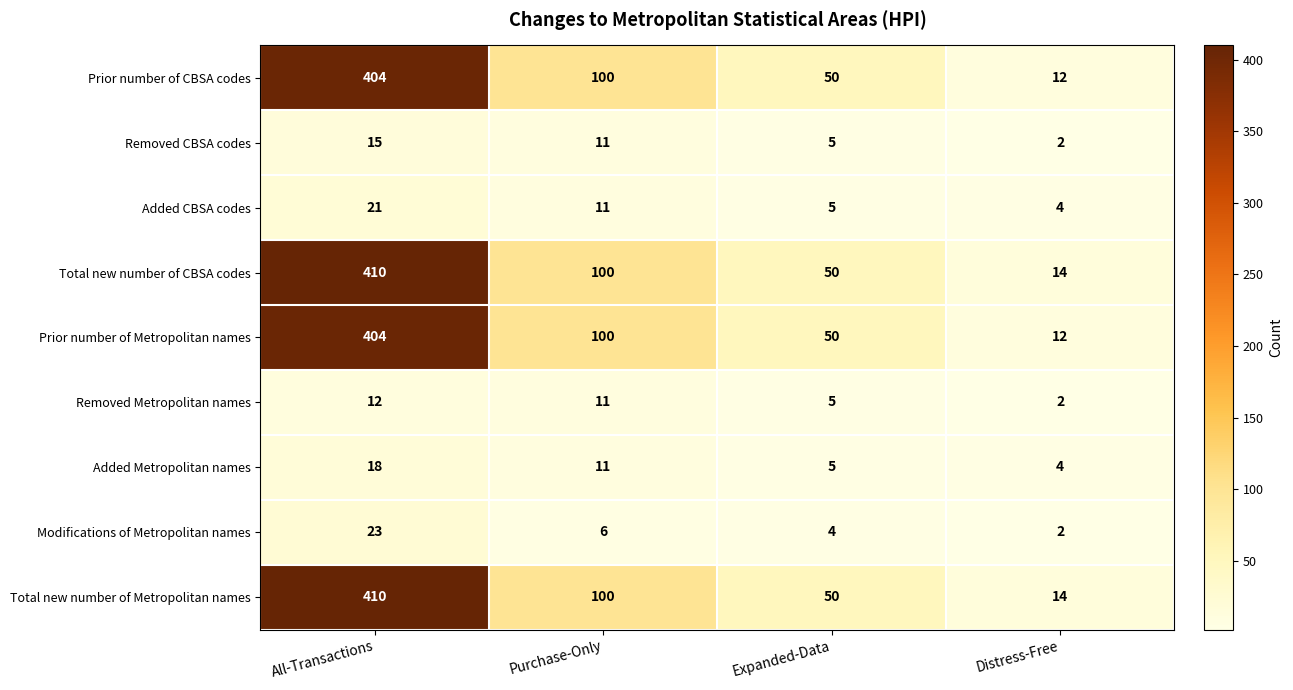

At which label is Added CBSA codes closest to 12?

Purchase-Only